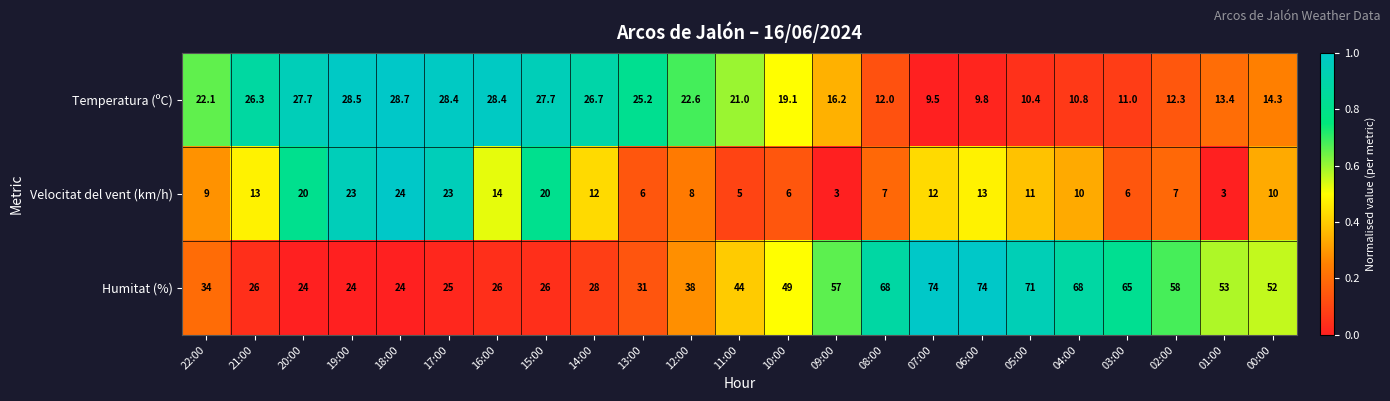

At which category is the sum across all series the highest?

06:00